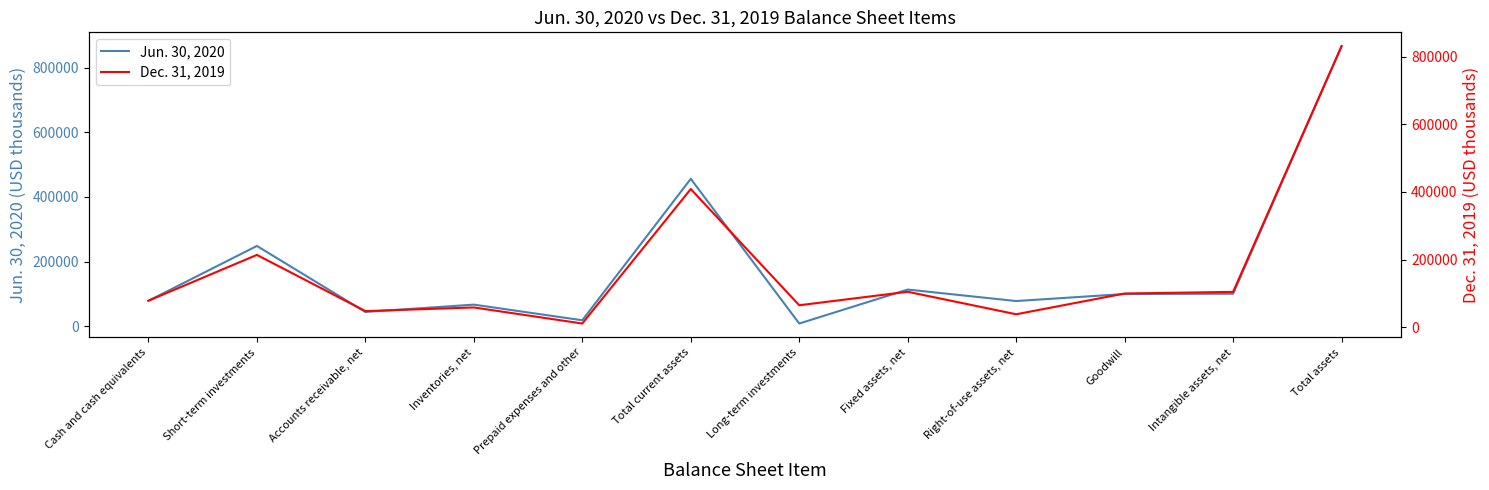

What is the label of the 7th point from the left?

Long-term investments